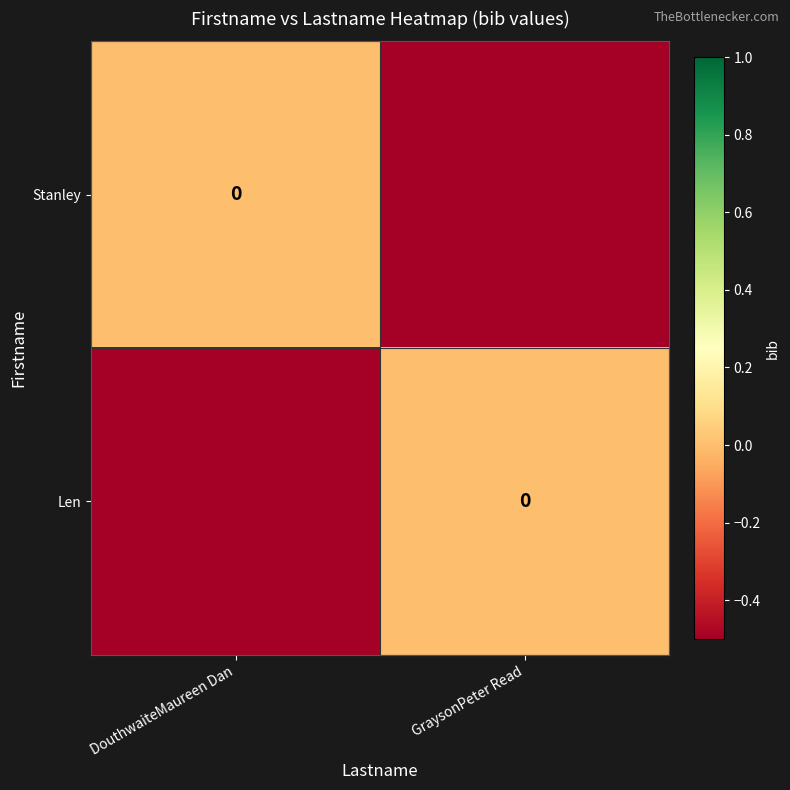

Which series has the largest range (max minus min)?

Stanley